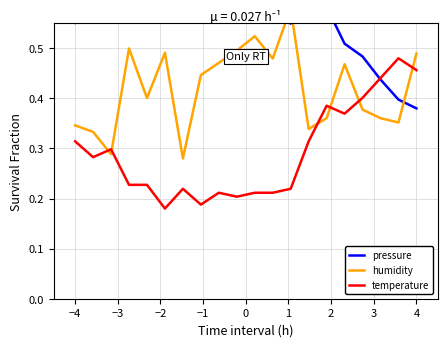

The value of temperature at 4 is 0.7. True or false?

False